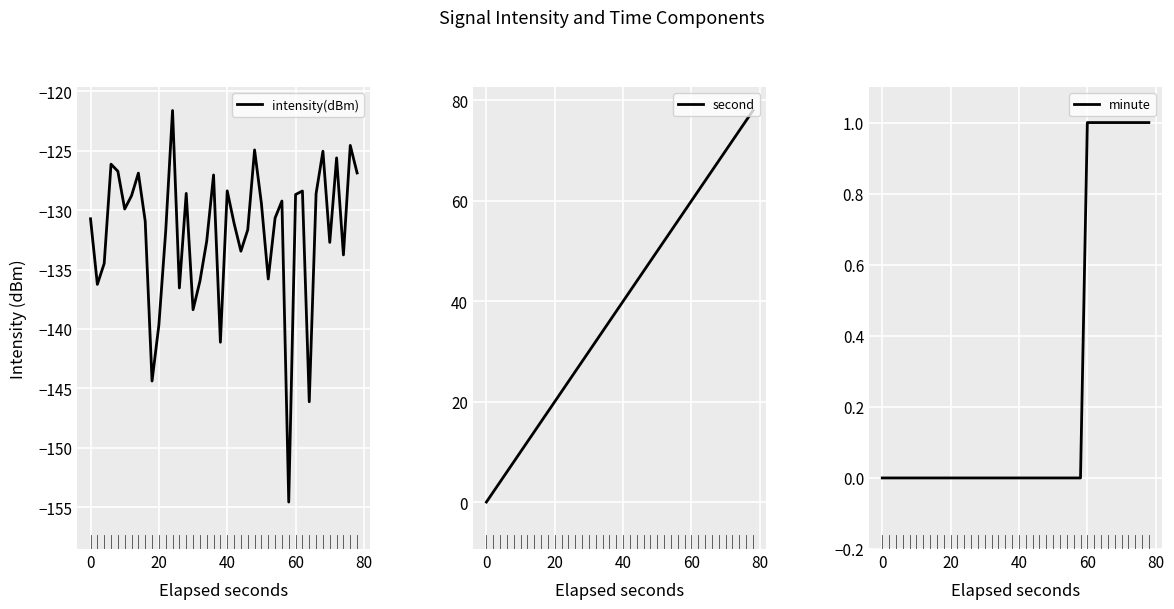

Is the value of intensity(dBm) at 0 greater than the value of second at 37?

No